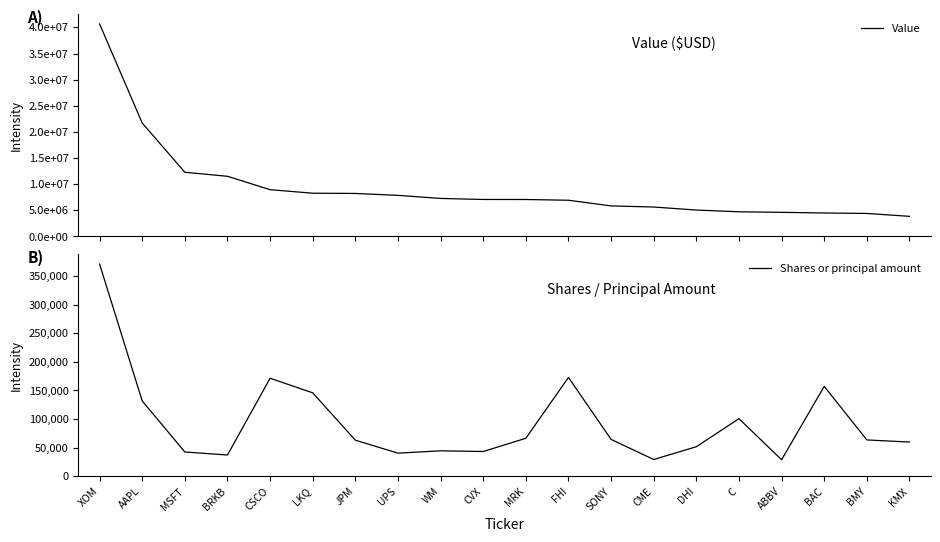

At which label does Value reach its peak?

XOM